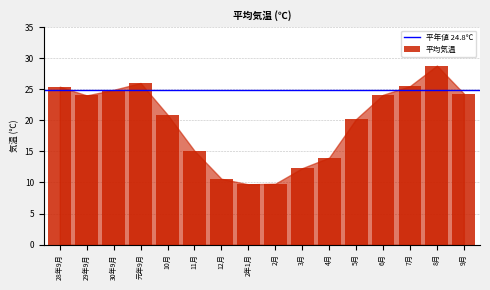

What is the minimum value shown in the chart?

9.7